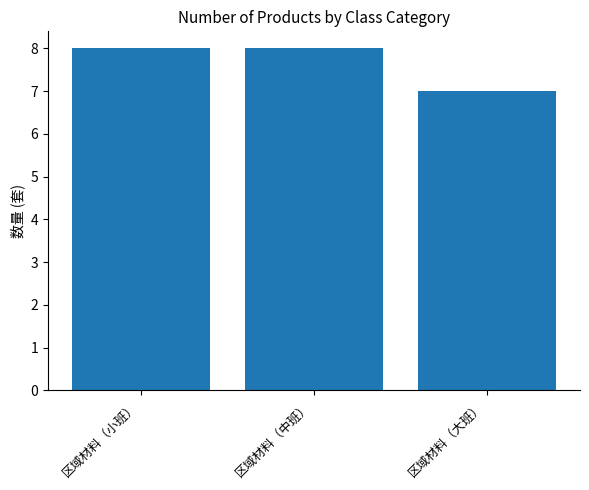

Approximately how many times larger is the value at 区域材料（大班） compared to 区域材料（中班）?

0.9